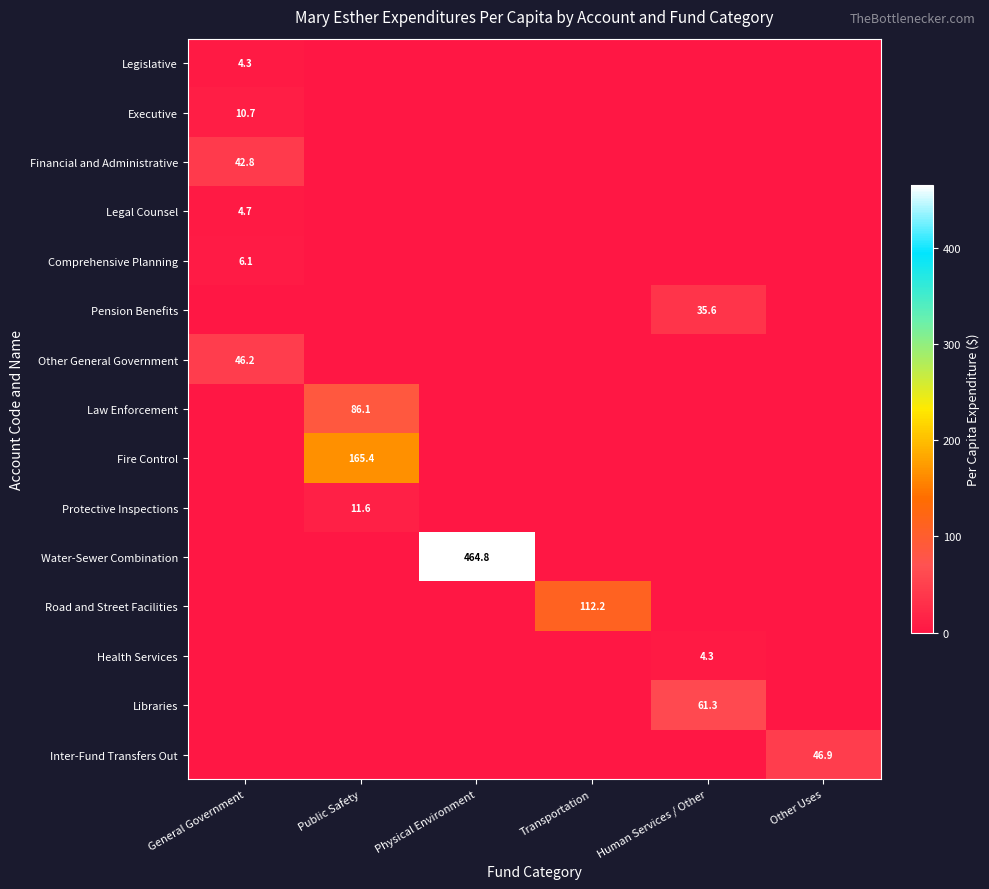

What is the average value of the Financial and Administrative series?

7.1